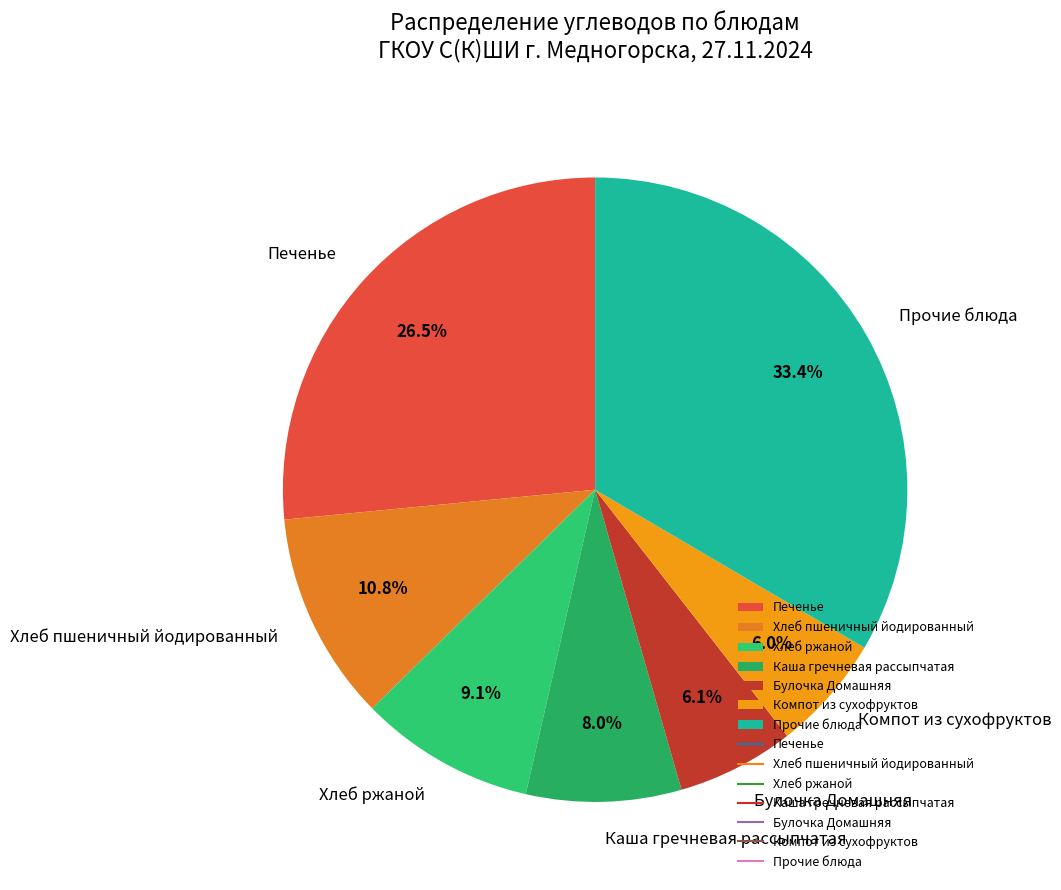

What is the ratio of the value at Печенье to the value at Хлеб ржаной?

2.9